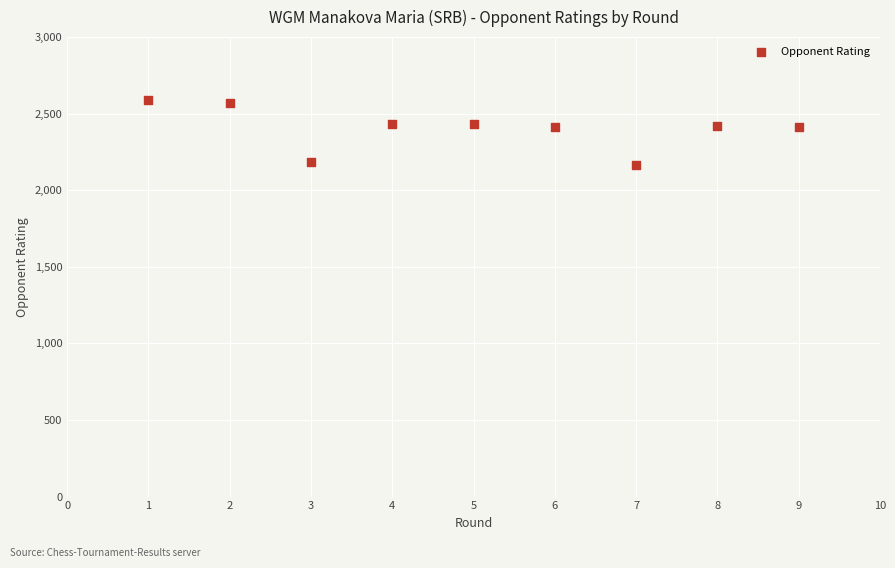

What is the average Y value?

2403